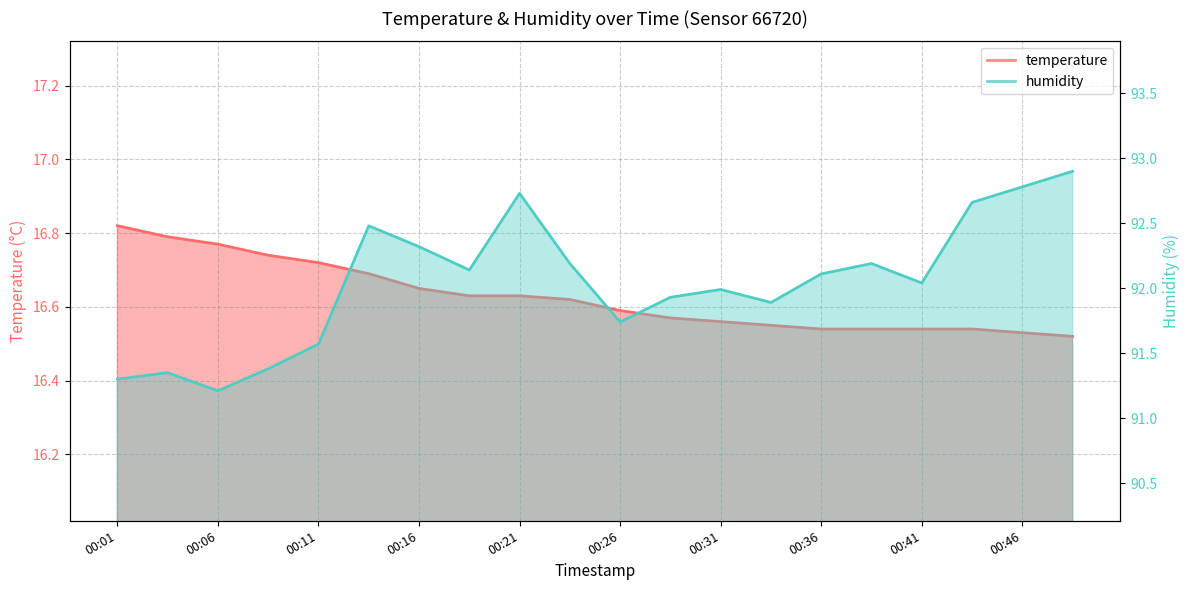

Reading left to right, list all the values displayed in this chart.

temperature: 00:01=16.8	00:03=16.8	00:06=16.8	00:08=16.7	00:11=16.7	00:13=16.7	00:16=16.6	00:18=16.6	00:21=16.6	00:23=16.6	00:26=16.6	00:28=16.6	00:31=16.6	00:33=16.6	00:36=16.5	00:38=16.5	00:41=16.5	00:43=16.5	00:46=16.5	00:48=16.5
humidity: 00:01=91.3	00:03=91.3	00:06=91.2	00:08=91.4	00:11=91.6	00:13=92.5	00:16=92.3	00:18=92.1	00:21=92.7	00:23=92.2	00:26=91.7	00:28=91.9	00:31=92.0	00:33=91.9	00:36=92.1	00:38=92.2	00:41=92.0	00:43=92.7	00:46=92.8	00:48=92.9